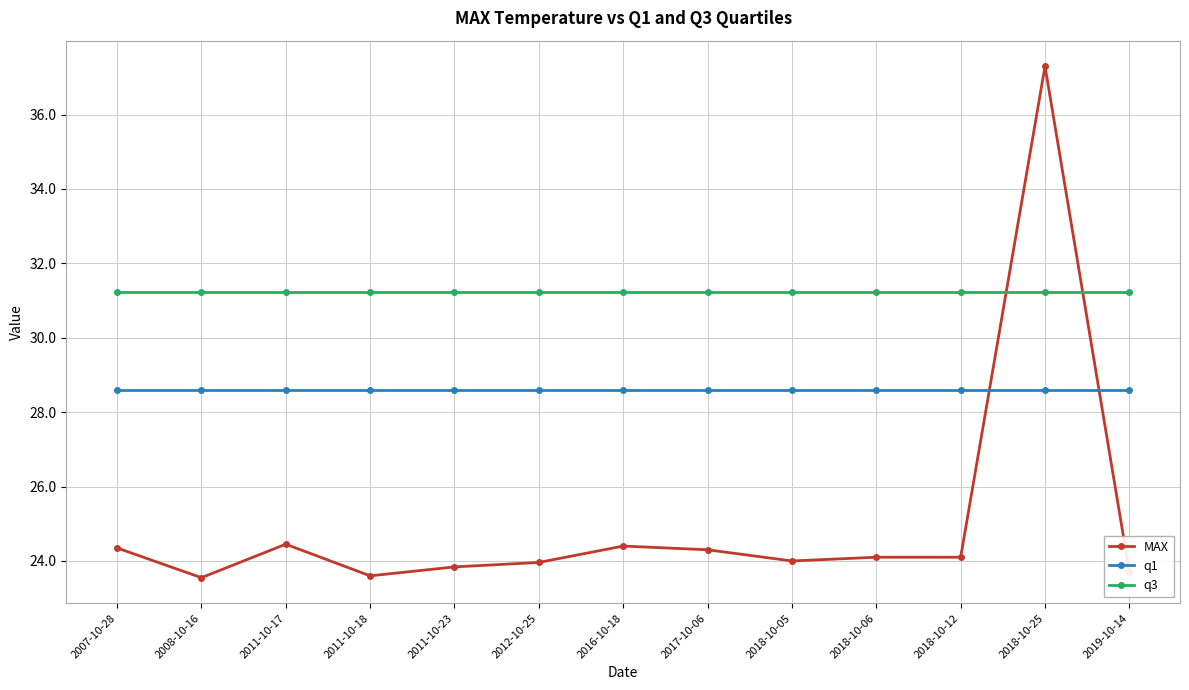

Does the chart display data point markers on the line(s)?

Yes